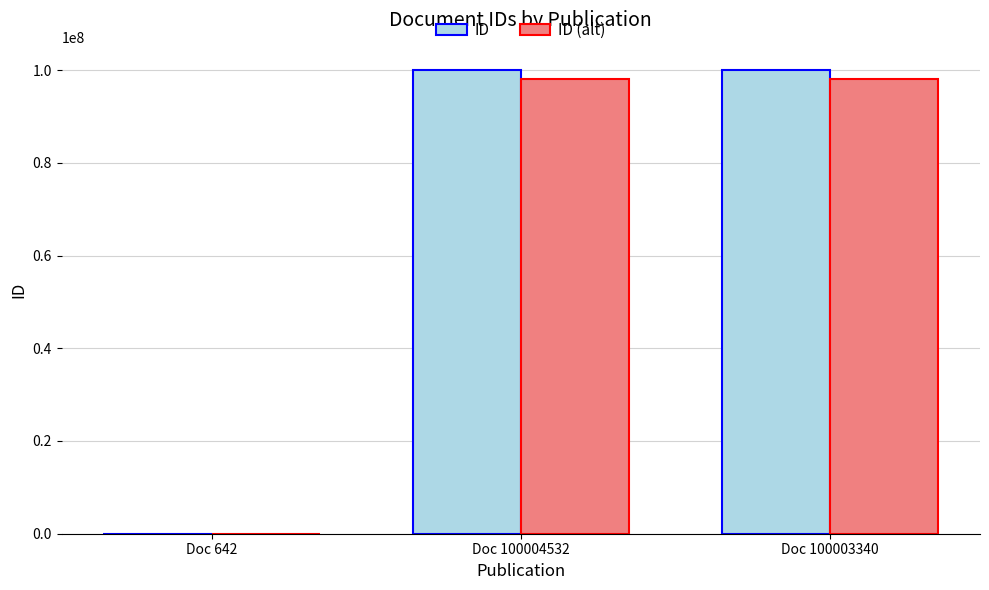

Is it true that ID equals 133647398.6 at Doc 100003340?

False